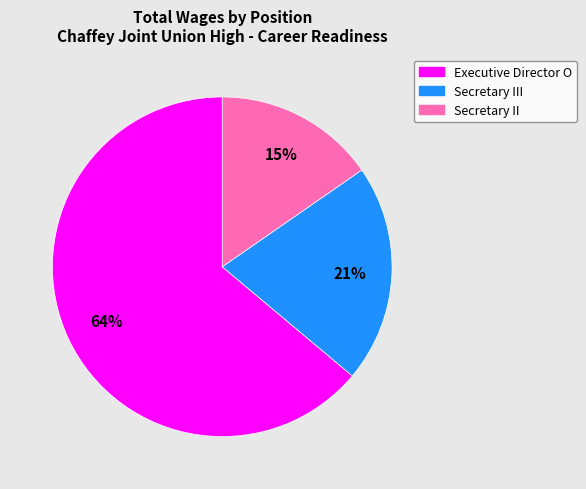

To the nearest percent, what is the average slice percentage?

33%